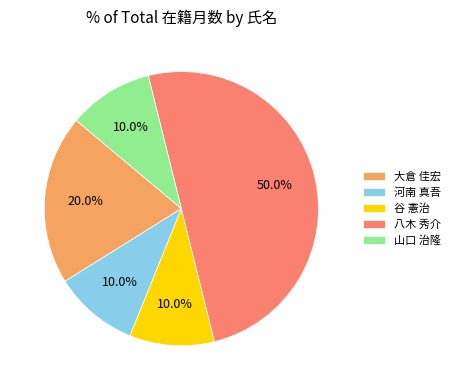

Is 河南 真吾 the majority of the pie?

No